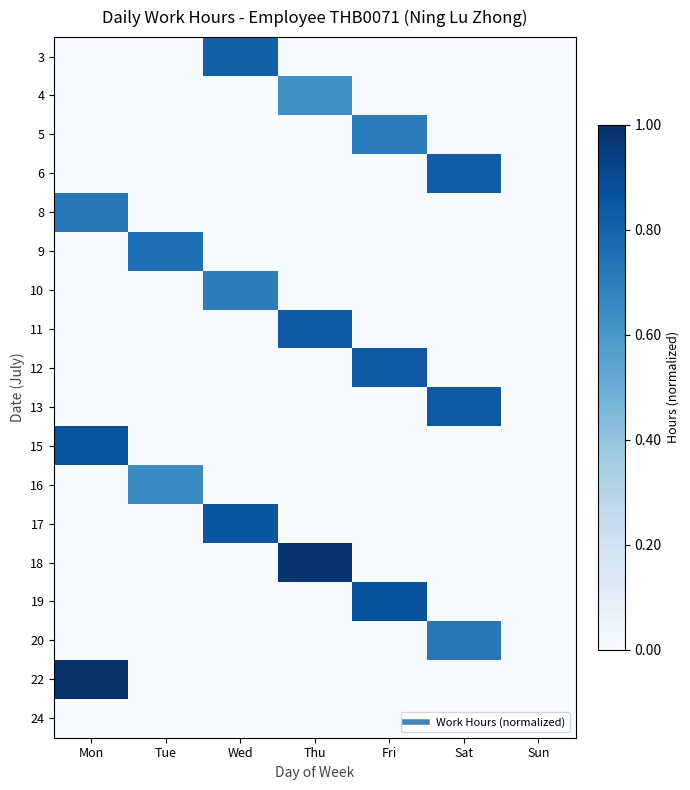

At which category is the sum across all series the highest?

Mon